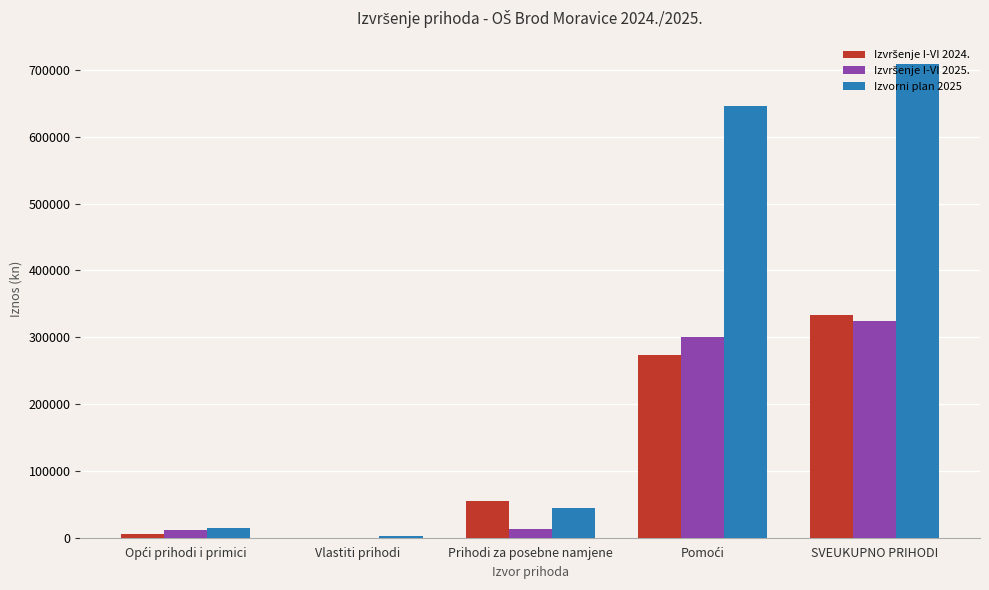

At which category is the sum across all series the highest?

SVEUKUPNO PRIHODI